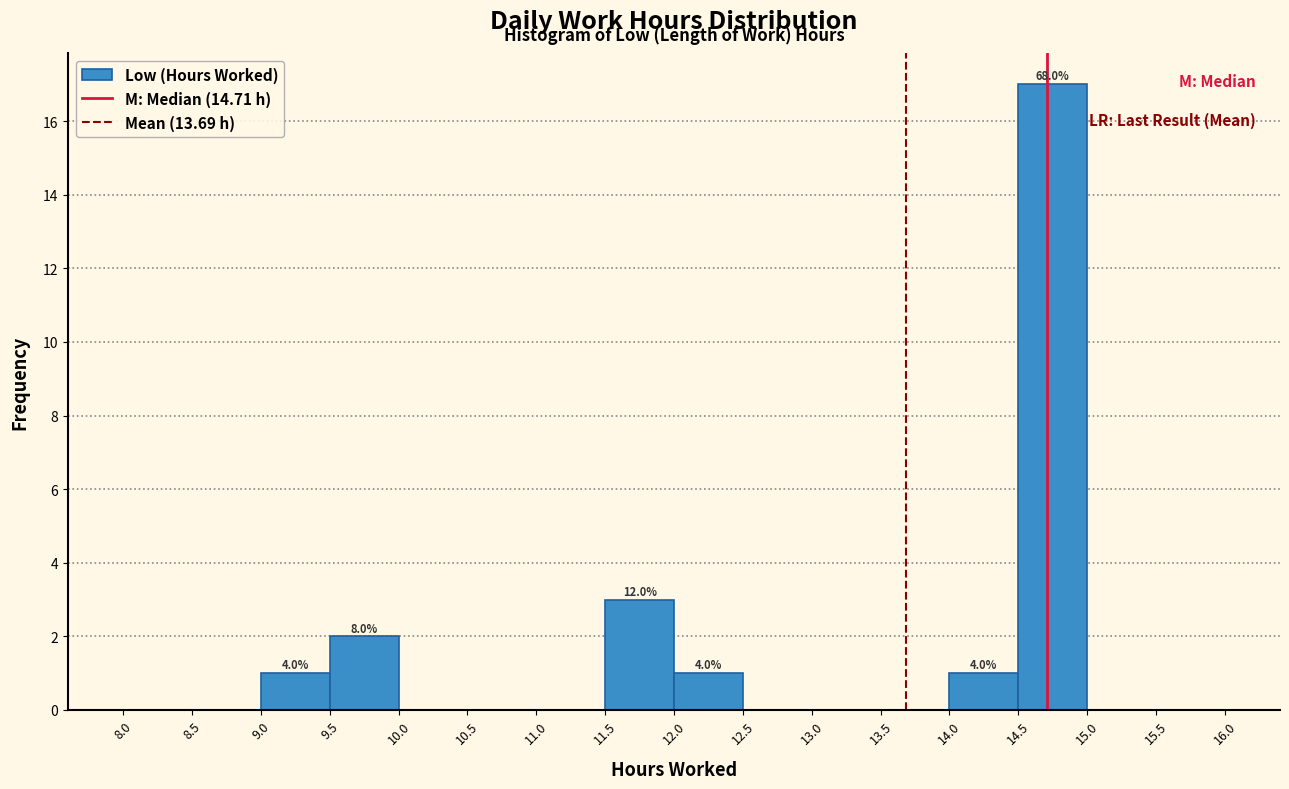

Over which range of the x-axis is the bar tallest?

14.5 to 15.0